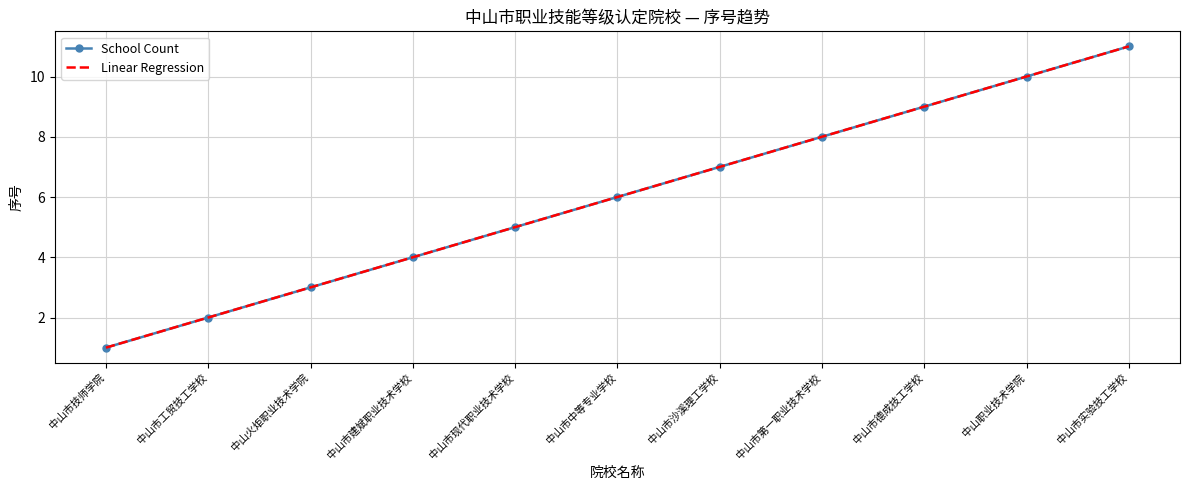

At which label is Linear Regression closest to 6?

中山市中等专业学校